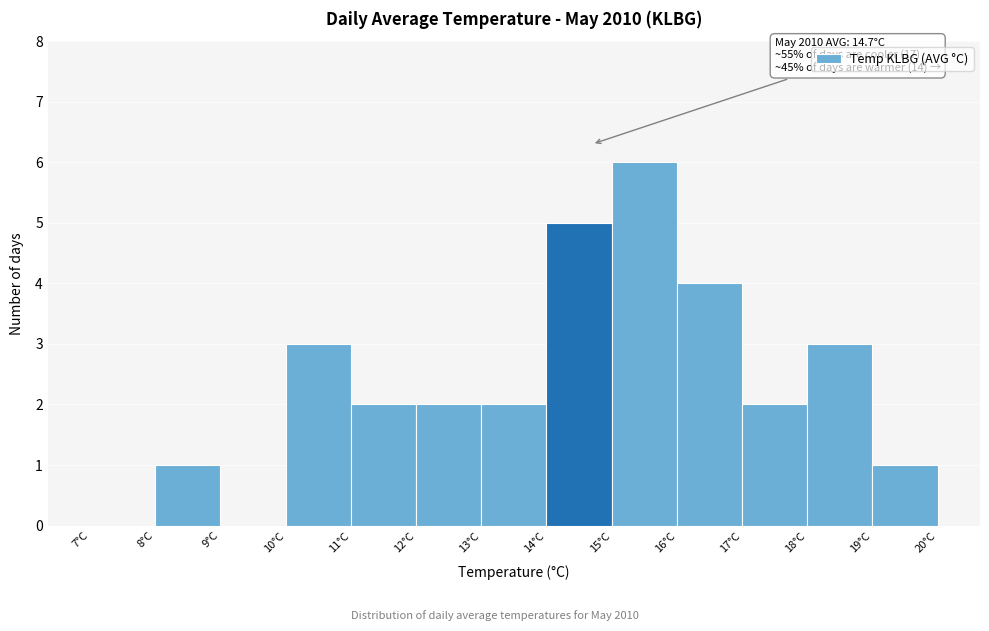

Which range on the x-axis has the tallest bar?

15 to 16